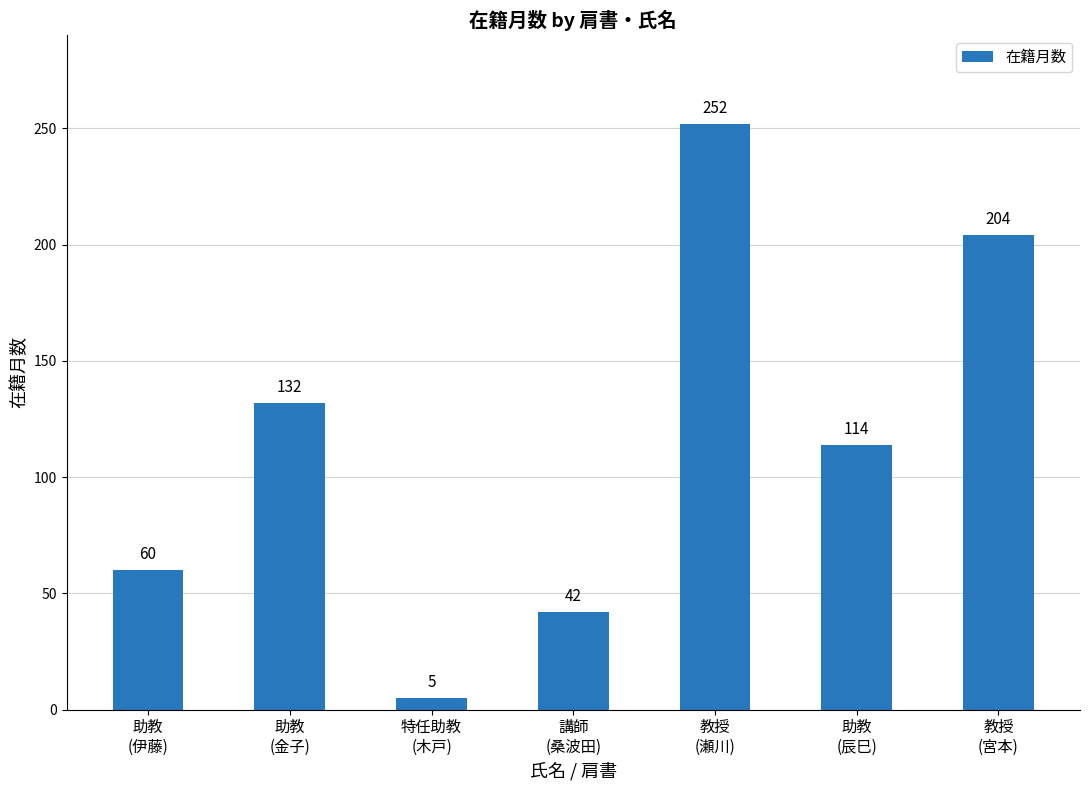

The value at 教授
(宮本) is 204. True or false?

True